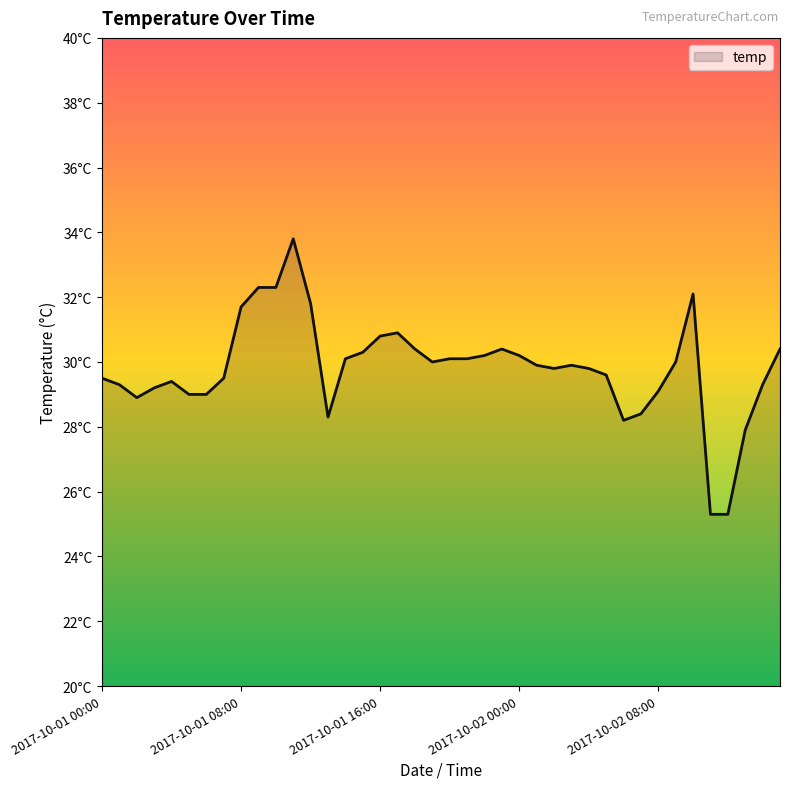

How many lines are shown in the chart?

1